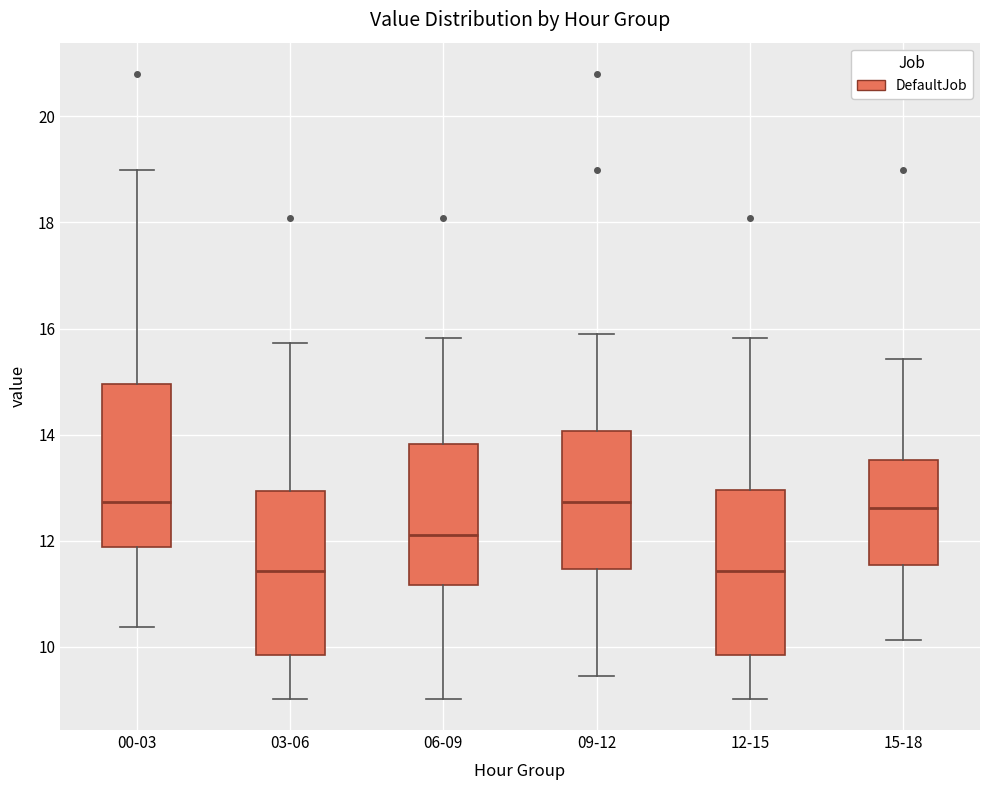

Reading left to right, transcribe this box plot: for each box, give where its median line is, the range the box spans, and where its two whiskers end, as read against the y-axis. The values are not printed on the chart, so give them approximately, as read against the axis.

00-03: median 12.8, box 11.8 to 15.0, whiskers 10.4 to 19.0
03-06: median 11.4, box 9.8 to 13.0, whiskers 9.0 to 15.8
06-09: median 12.2, box 11.2 to 13.8, whiskers 9.0 to 15.8
09-12: median 12.8, box 11.4 to 14.0, whiskers 9.4 to 16.0
12-15: median 11.4, box 9.8 to 13.0, whiskers 9.0 to 15.8
15-18: median 12.6, box 11.6 to 13.6, whiskers 10.2 to 15.4